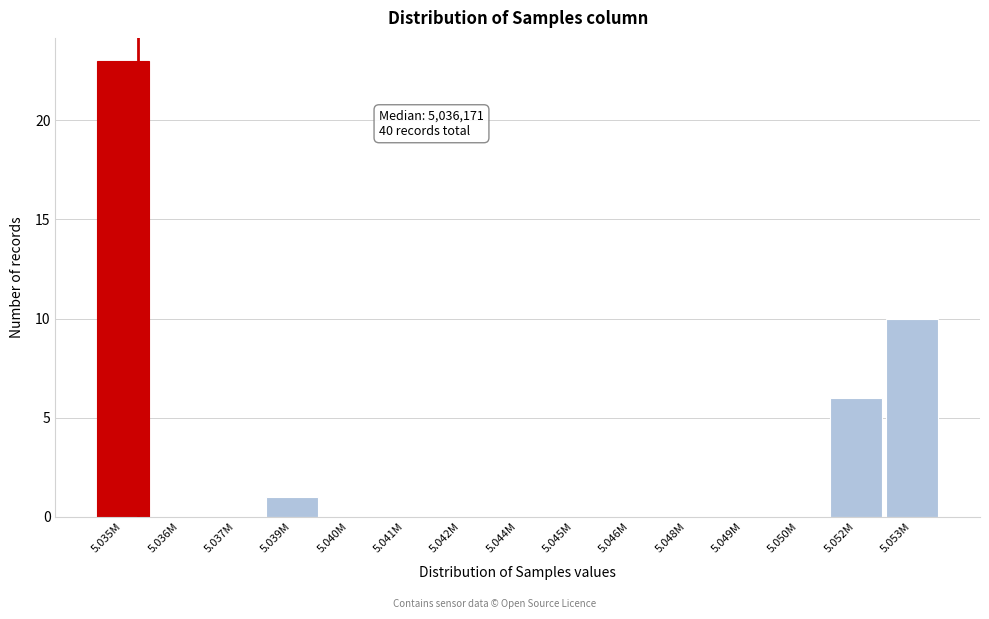

Reading left to right, what are all the values shown in this chart?

5.035M=23	5.036M=0	5.037M=0	5.039M=1	5.040M=0	5.041M=0	5.042M=0	5.044M=0	5.045M=0	5.046M=0	5.048M=0	5.049M=0	5.050M=0	5.052M=6	5.053M=10